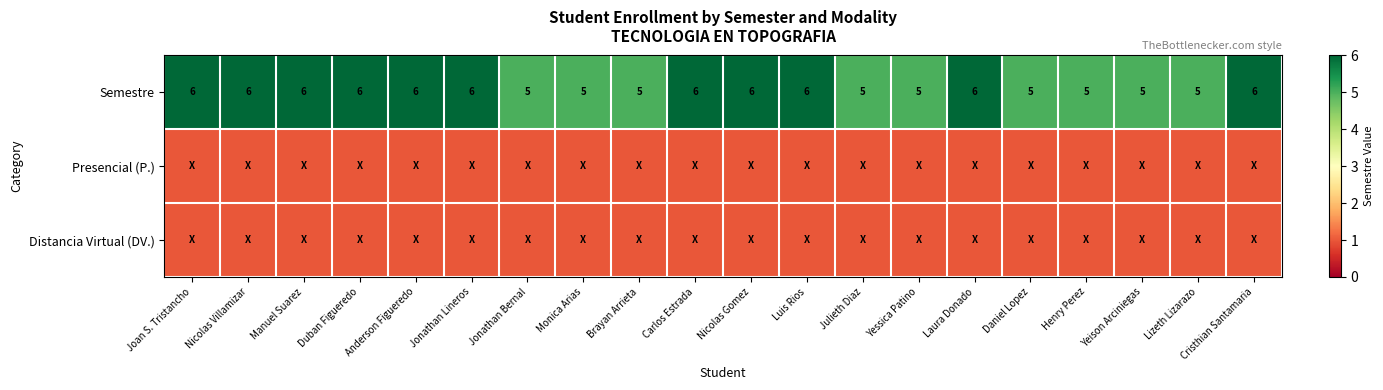

What is the sum of all Semestre values?

111